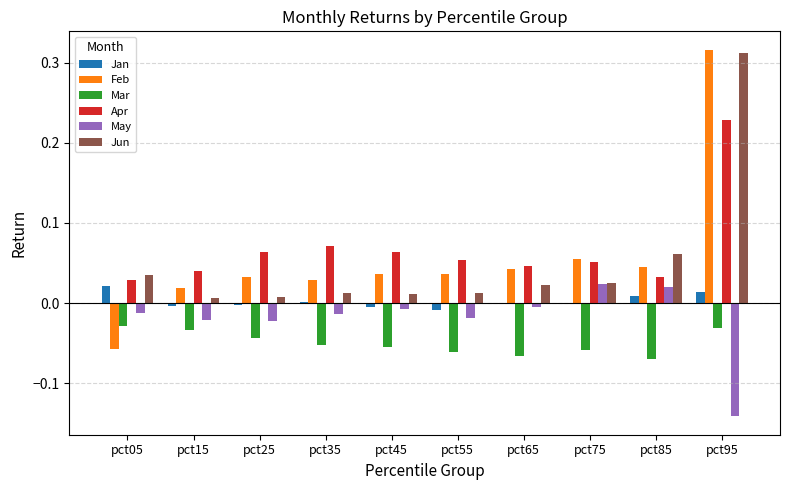

Between pct25 and pct85, which series saw the biggest shift?

Jun